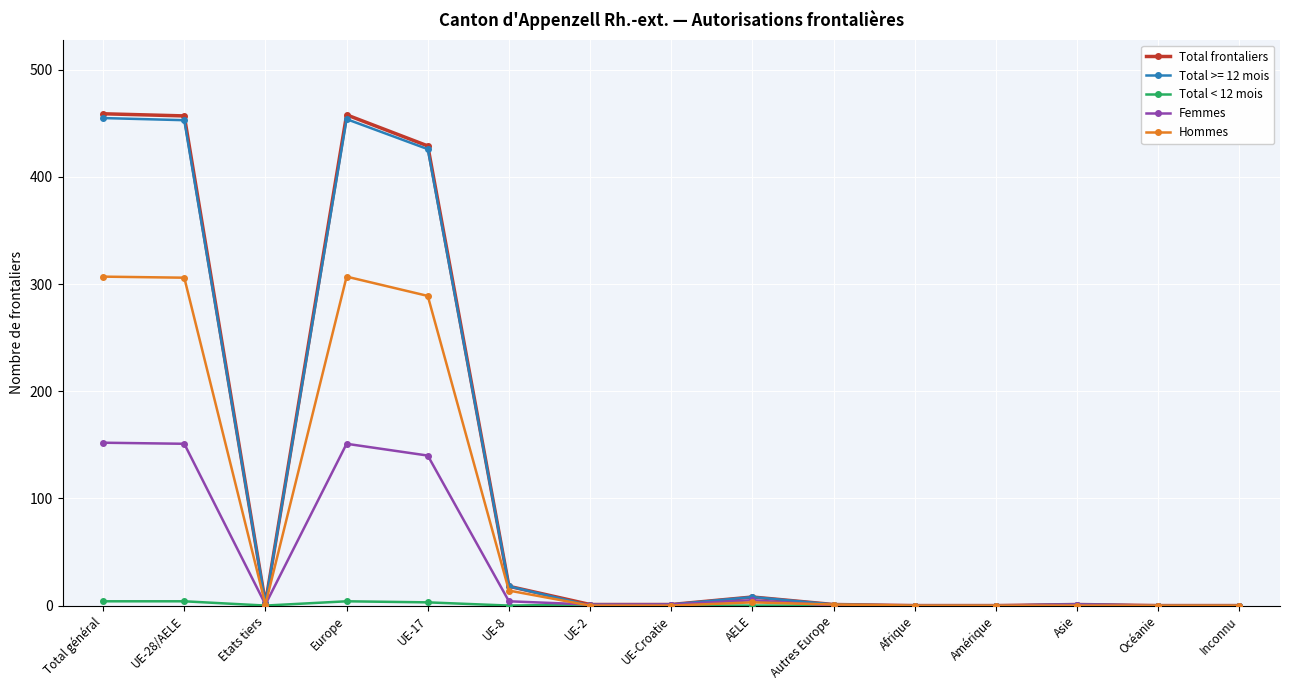

What is the highest value of the Hommes series?

307